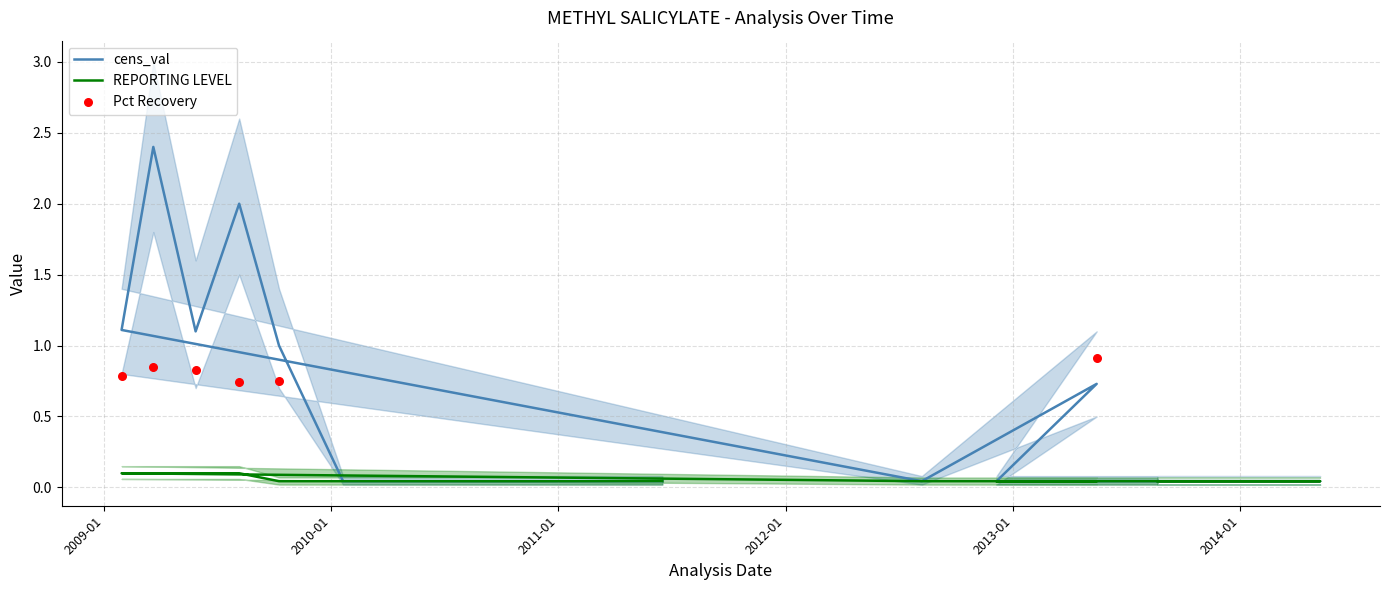

What is the total value across all series at 2010-12-09?

0.1